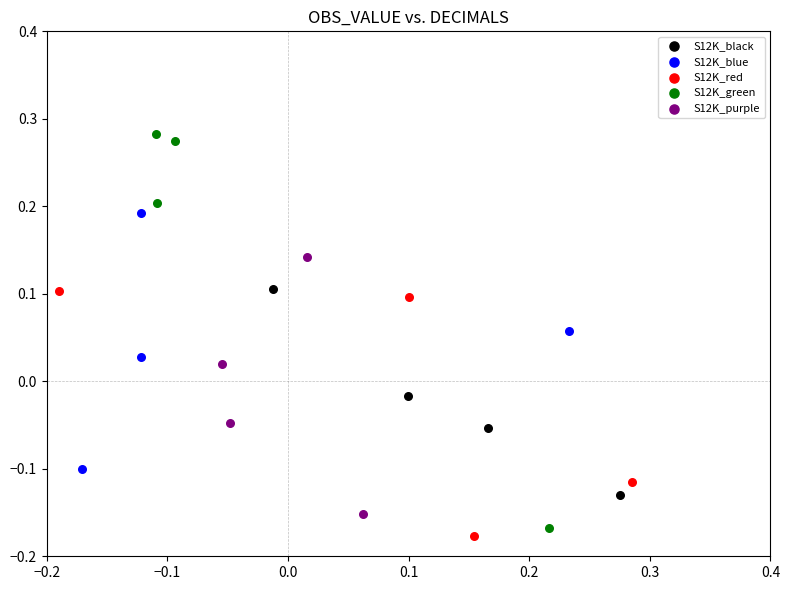

Which series reaches the maximum Y coordinate?

S12K_green